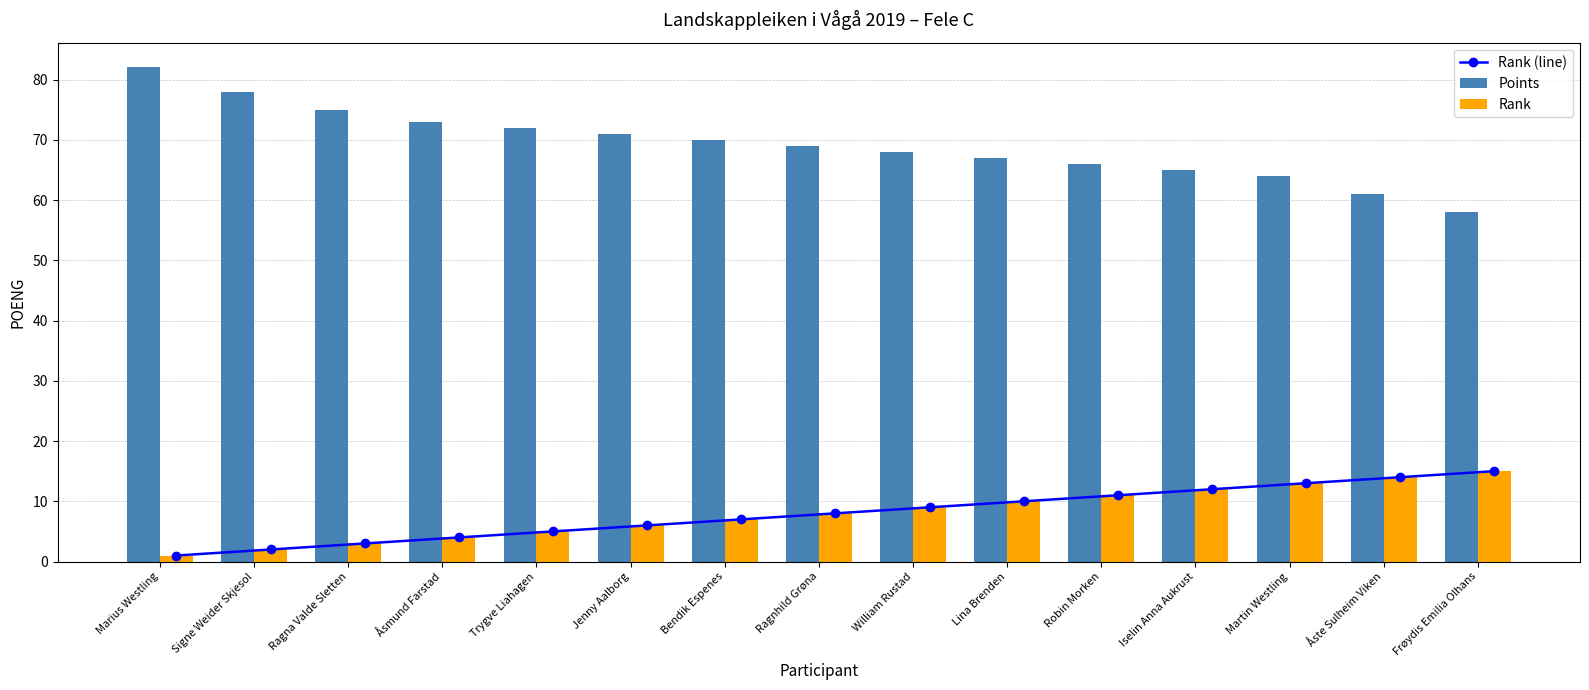

What is the difference between the Points values at Signe Weider Skjesol and Ragnhild Grøna?

9